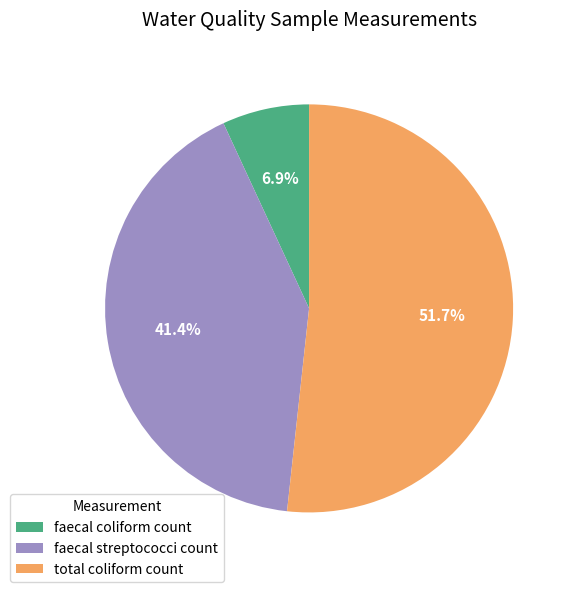

Count the number of slices in the pie.

3